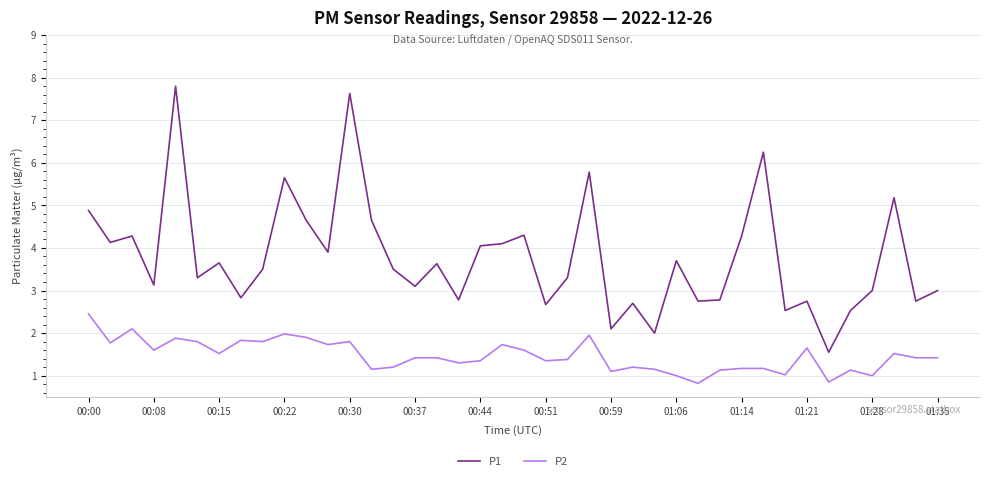

True or false: P2 and P1 intersect in this chart.

False